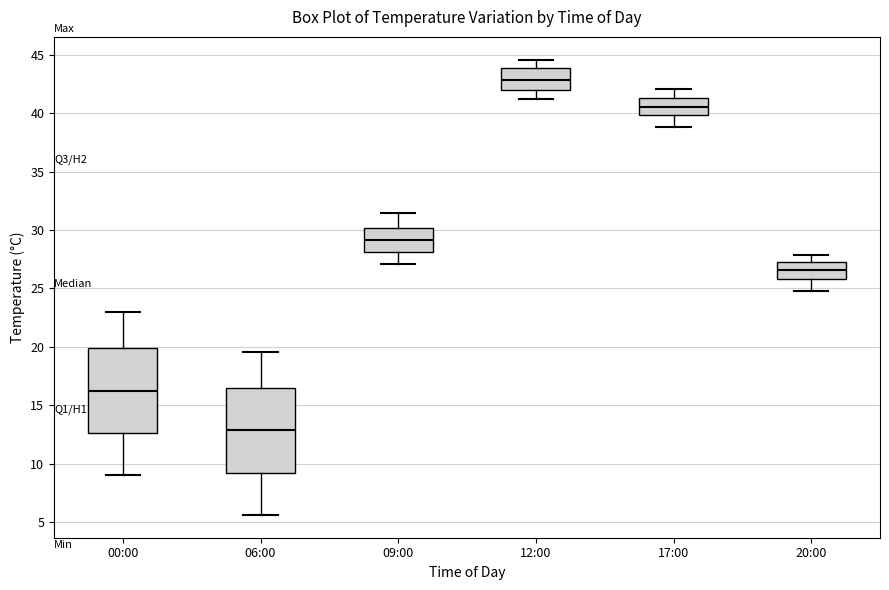

Where is the upper edge of the box for 00:00 on the y-axis? The values are not printed on the chart, so give them approximately, as read against the axis.

20.0